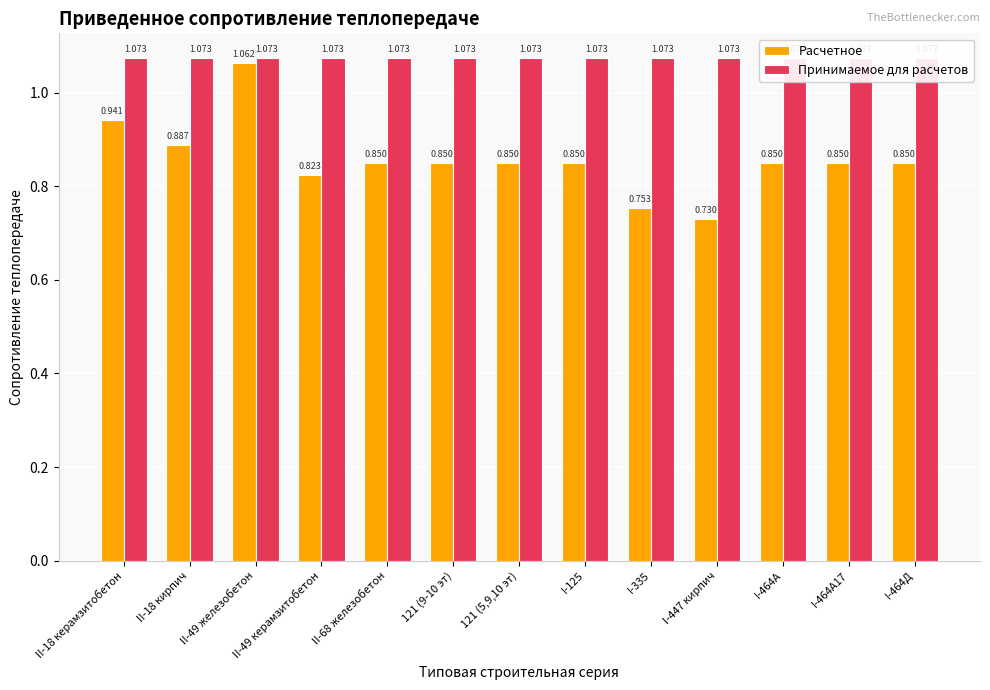

At which label is Расчетное closest to 0?

I-447 кирпич